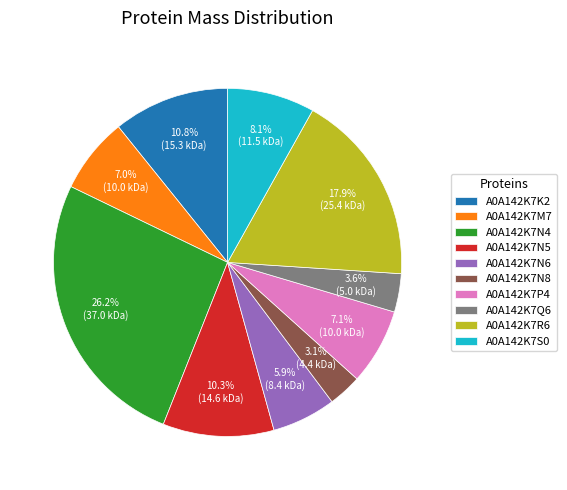

Does any single category account for the majority?

No